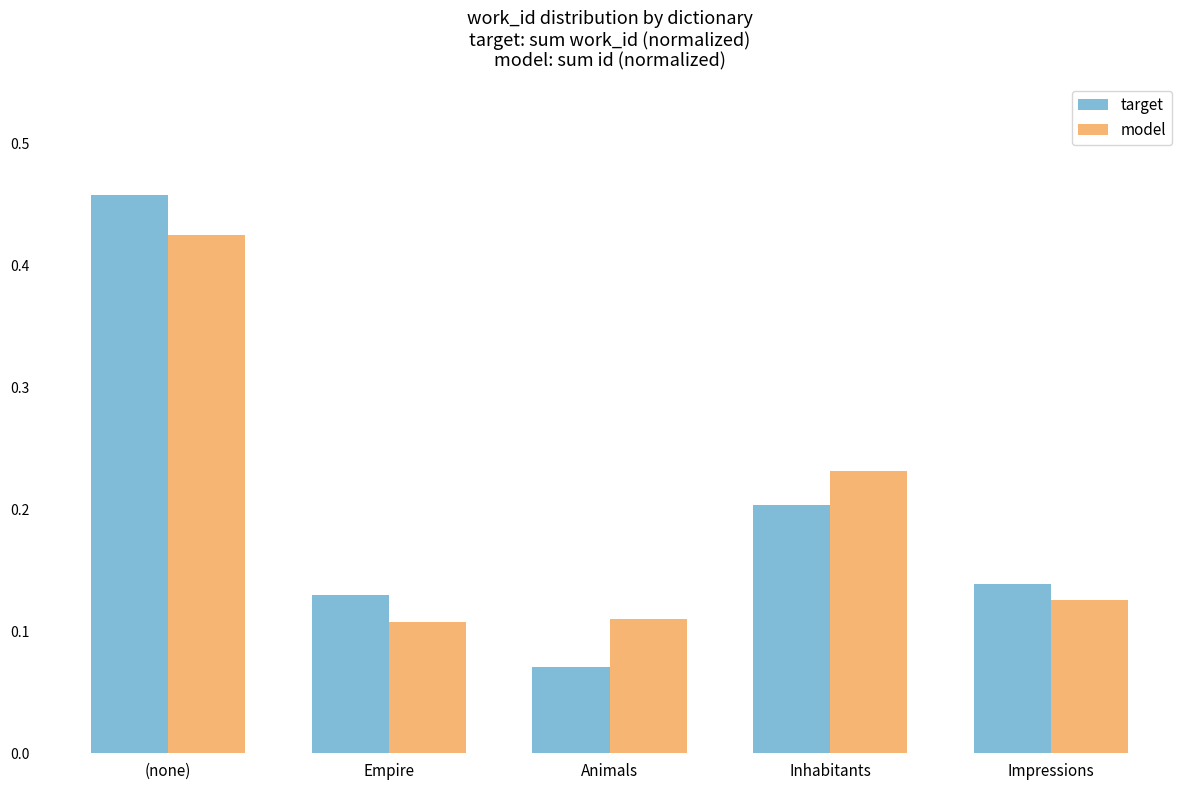

How many target values are between 0 and 1?

5